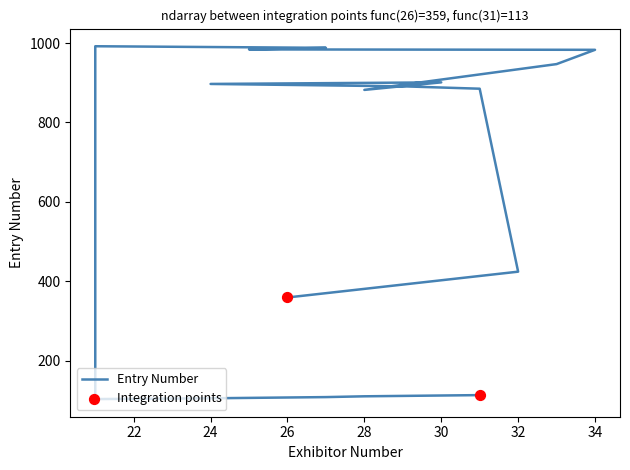

What is the change in value from 31 to 25?

-779